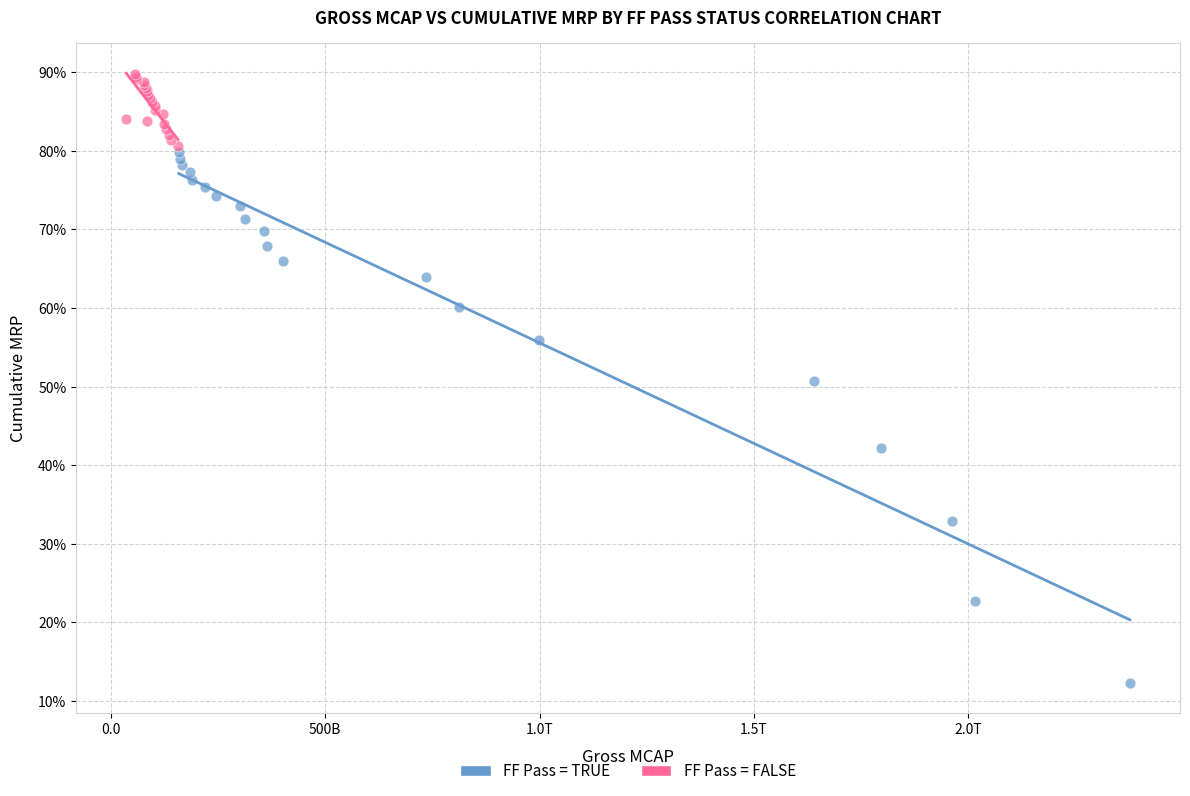

Which series reaches the minimum Y coordinate?

FF Pass = TRUE